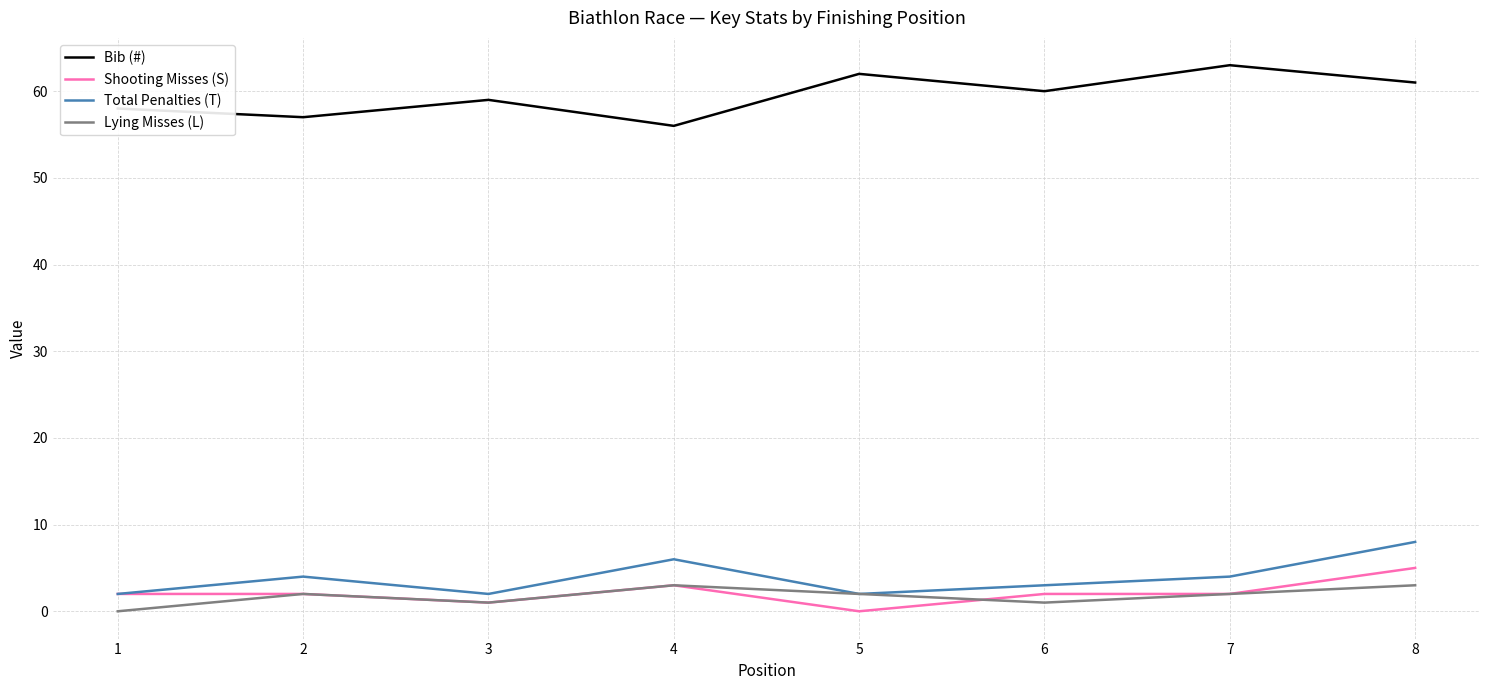

At how many categories does at least one series exceed 26?

8